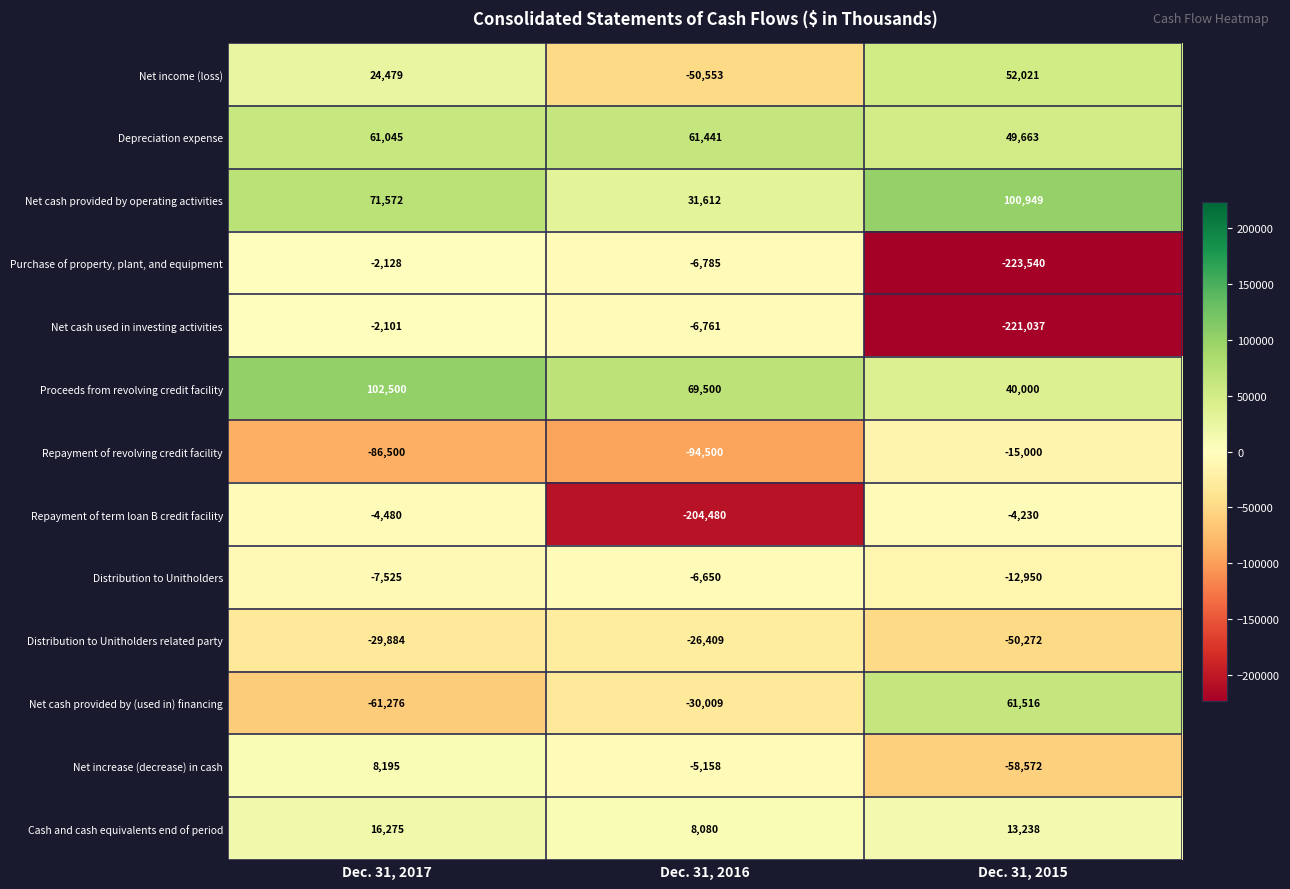

Rank the series at Dec. 31, 2017 from highest to lowest value.

Proceeds from revolving credit facility, Net cash provided by operating activities, Depreciation expense, Net income (loss), Cash and cash equivalents end of period, Net increase (decrease) in cash, Net cash used in investing activities, Purchase of property, plant, and equipment, Repayment of term loan B credit facility, Distribution to Unitholders, Distribution to Unitholders related party, Net cash provided by (used in) financing, Repayment of revolving credit facility